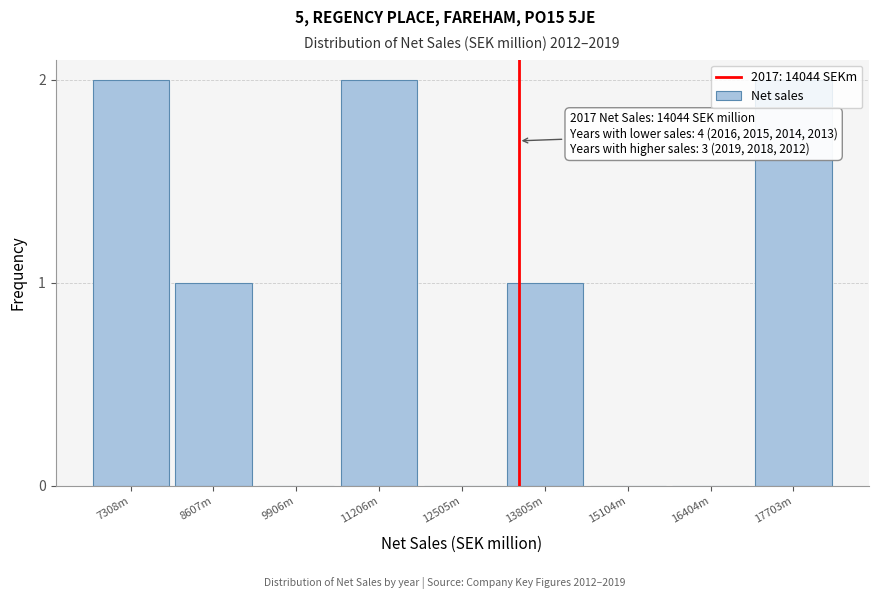

What is the sum of all values?

8